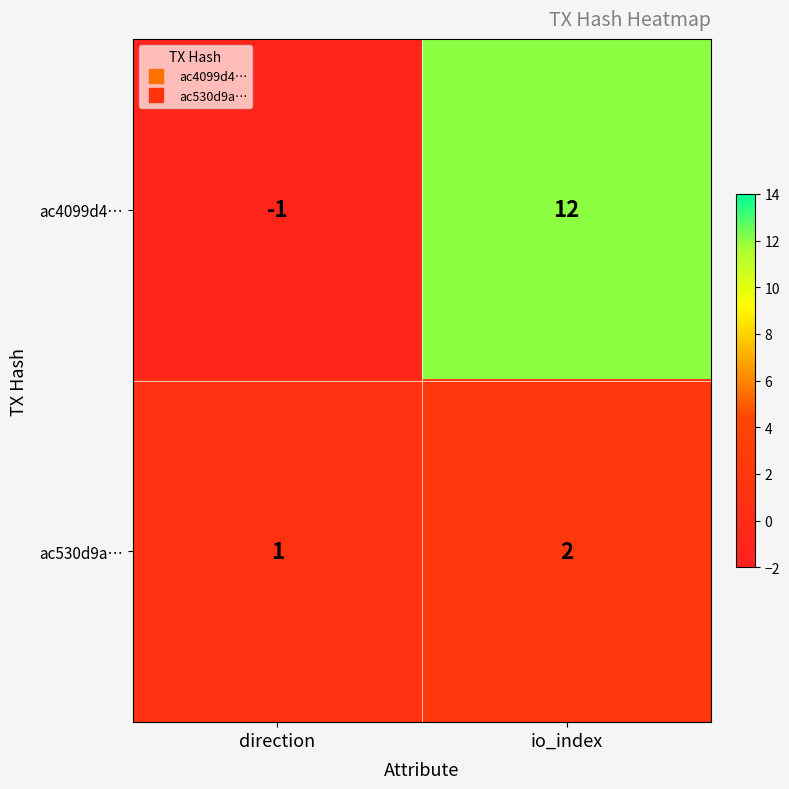

At io_index, list the series in order from smallest to largest.

ac530d9a…, ac4099d4…